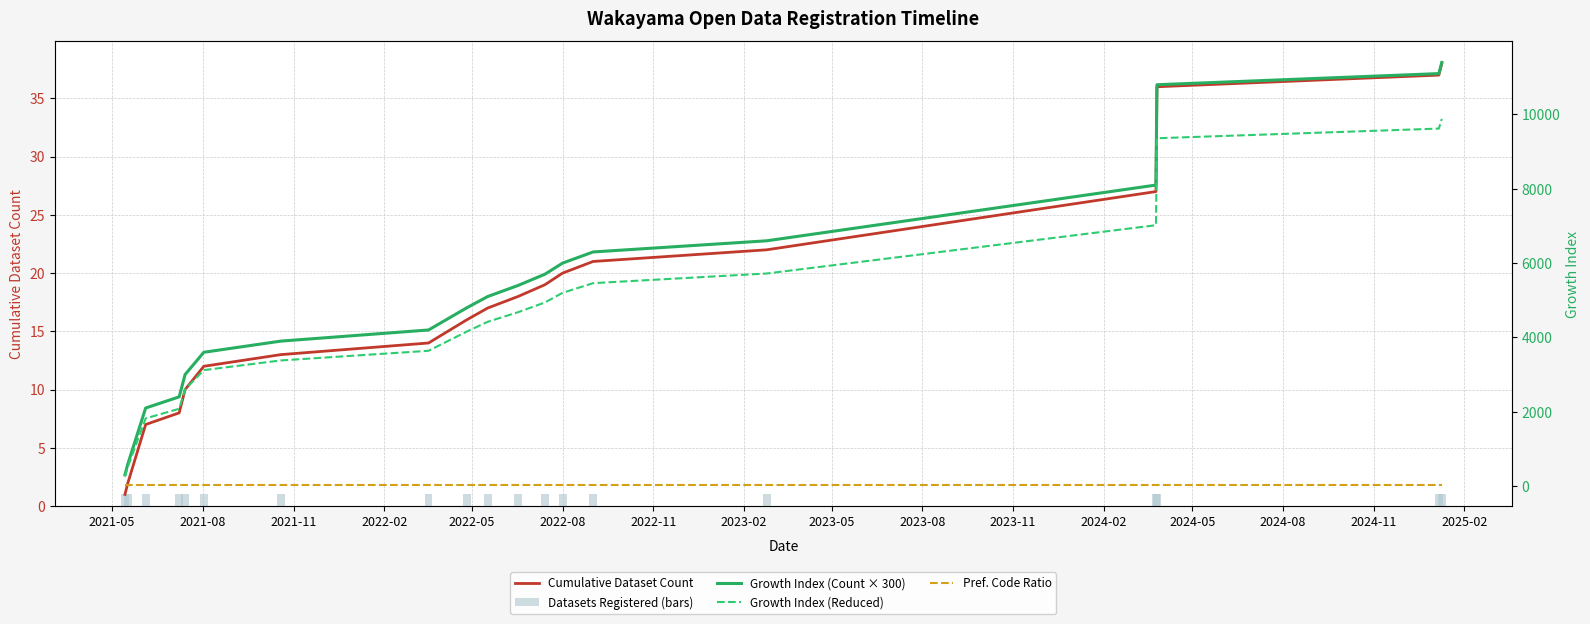

Are the bars horizontal?

No